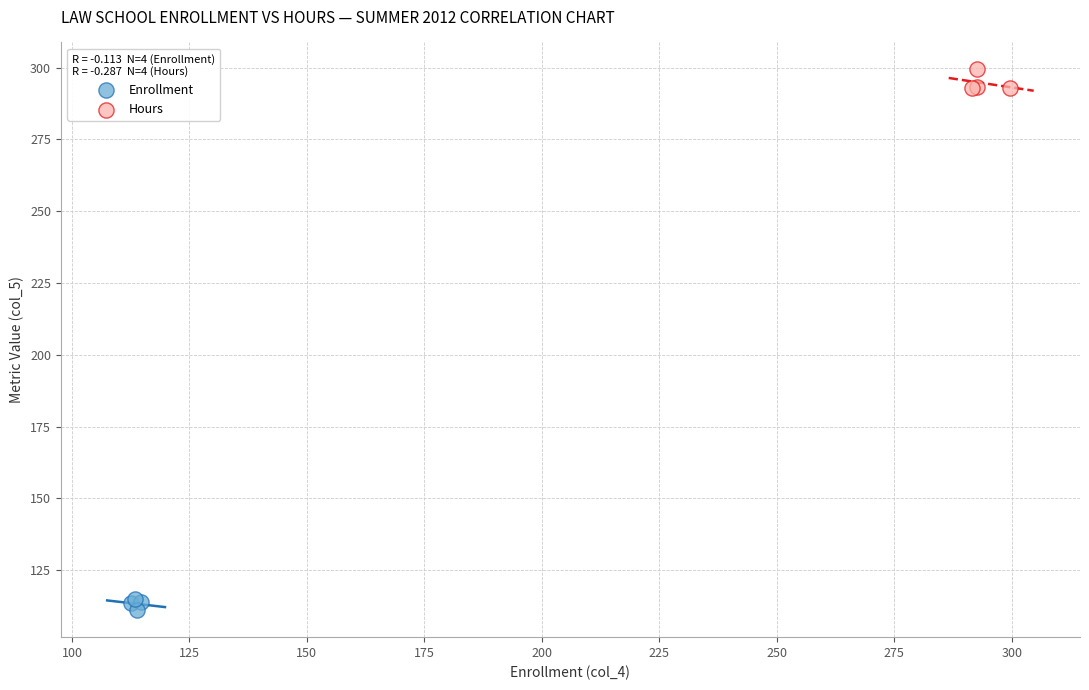

Which series contains the lowest Y value?

Enrollment